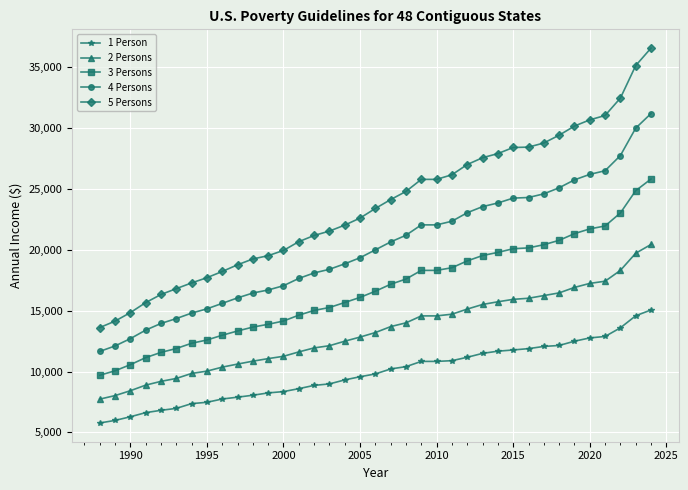

True or false: 2 Persons and 5 Persons intersect in this chart.

False